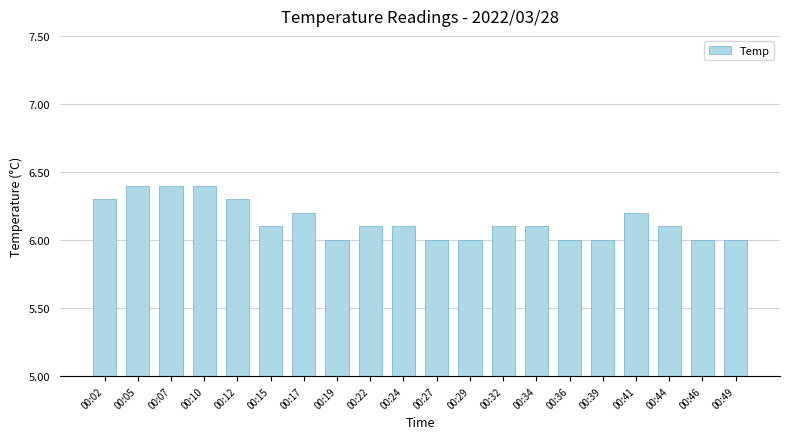

True or false: the data shows 6.4 at 00:07.

True